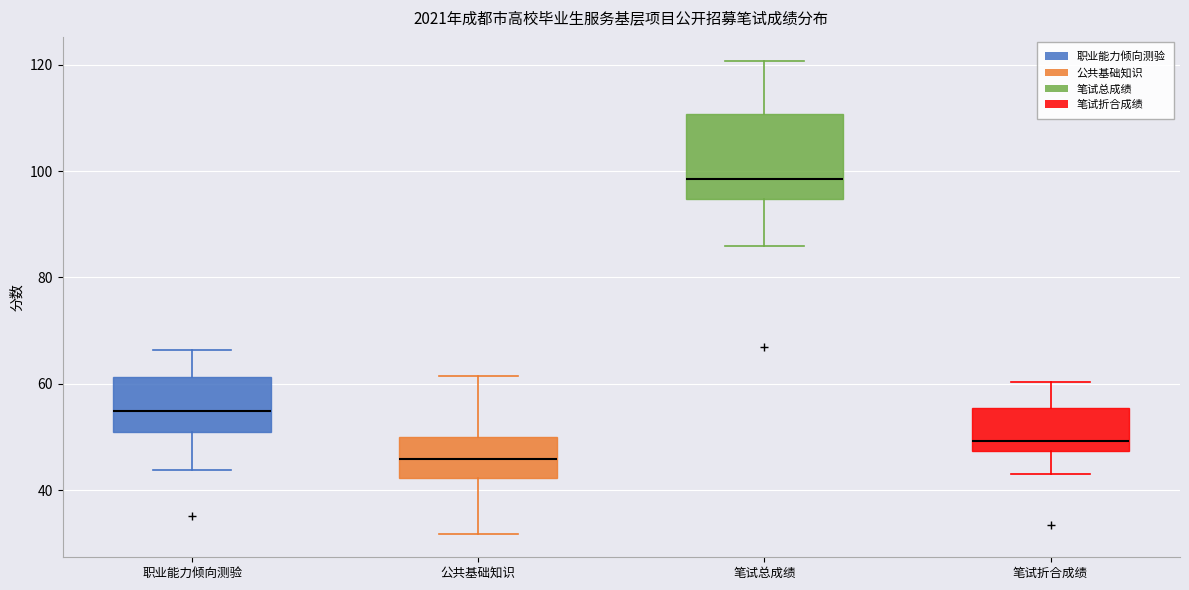

Reading left to right, read every box against the y-axis: the position of its median line, the range the box covers, and the ends of its whiskers. The values are not printed on the chart, so give them approximately, as read against the axis.

职业能力倾向测验: median 54, box 50 to 62, whiskers 44 to 66
公共基础知识: median 46, box 42 to 50, whiskers 32 to 62
笔试总成绩: median 98, box 94 to 110, whiskers 86 to 120
笔试折合成绩: median 50, box 48 to 56, whiskers 44 to 60